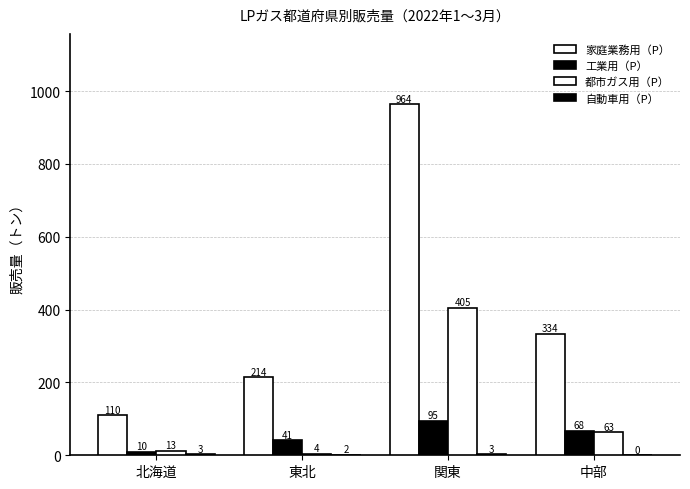

What is the difference between the highest and lowest values at 関東?

961.2